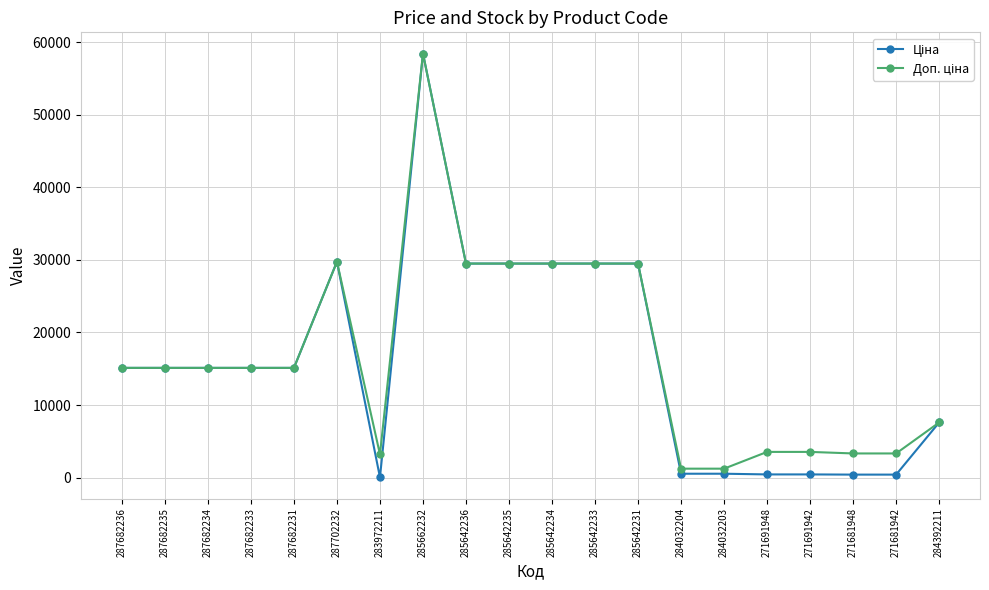

At which category is the sum across all series the highest?

285662232